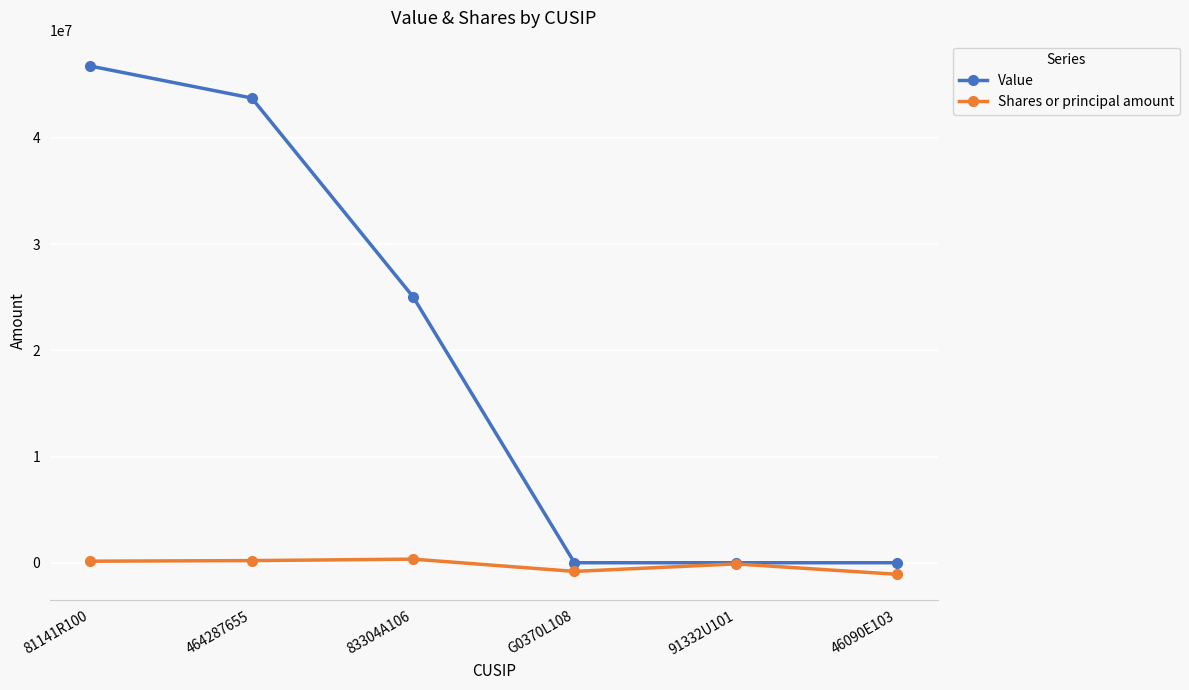

What is the label of the 4th point from the left?

G0370L108